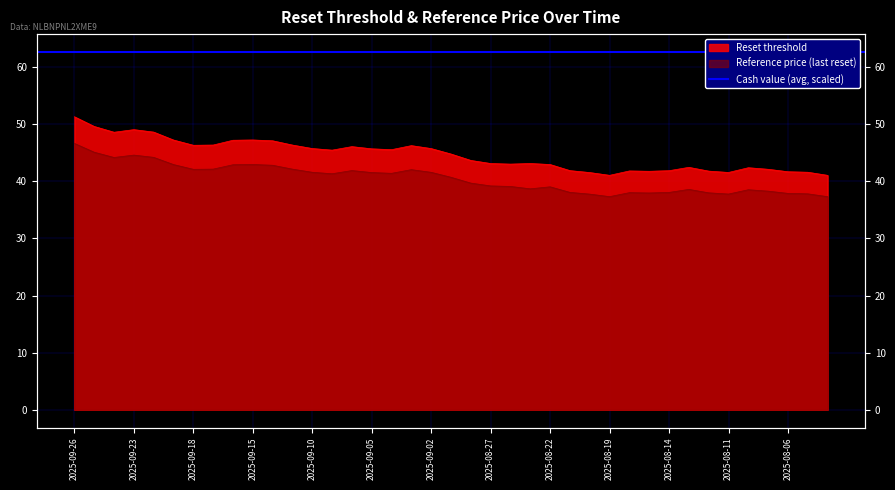

What position from the left is 2025-08-07?

36